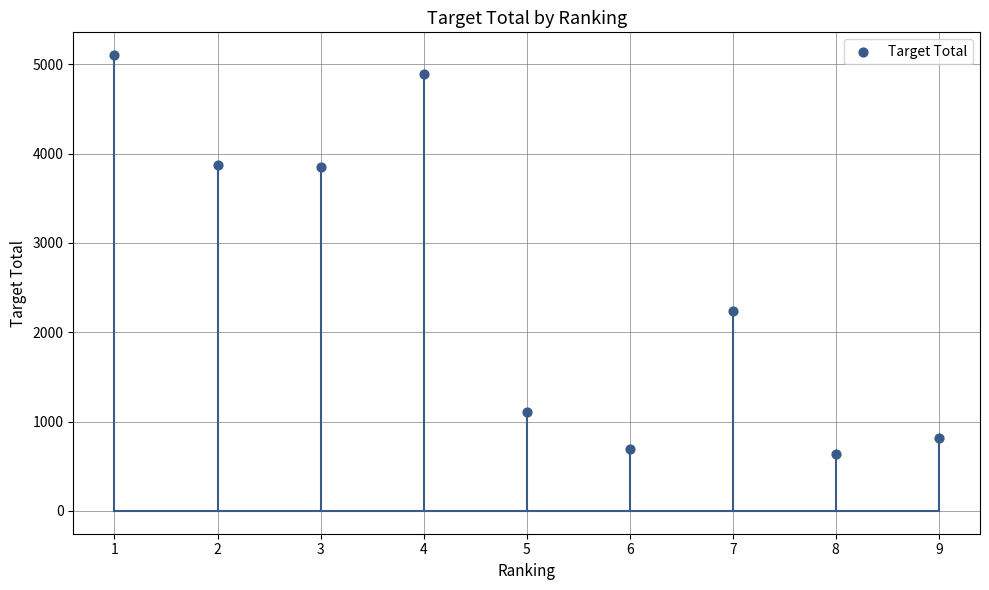

What Y value in the scatter plot is closest to 2868?

2236.0